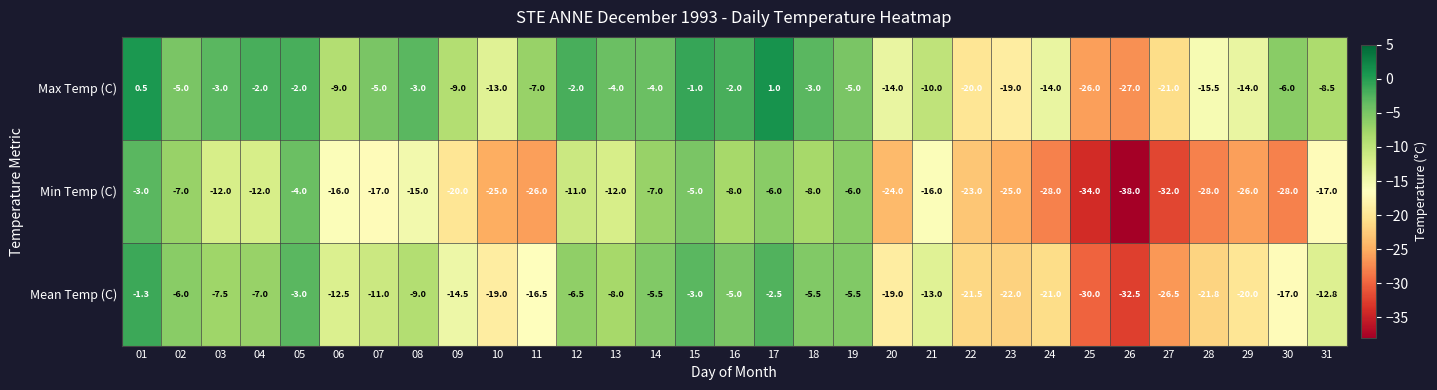

List the series in order of their overall mean, lowest first.

Min Temp (C), Mean Temp (C), Max Temp (C)